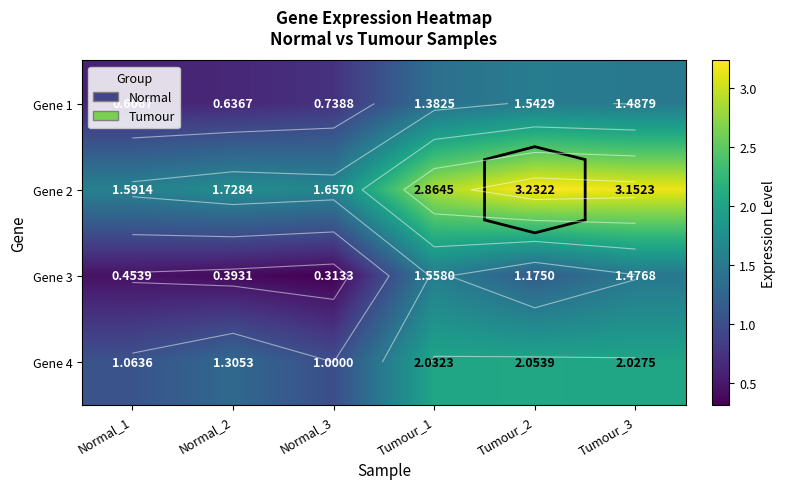

Where does the Gene 1 series first go above 1?

Tumour_1